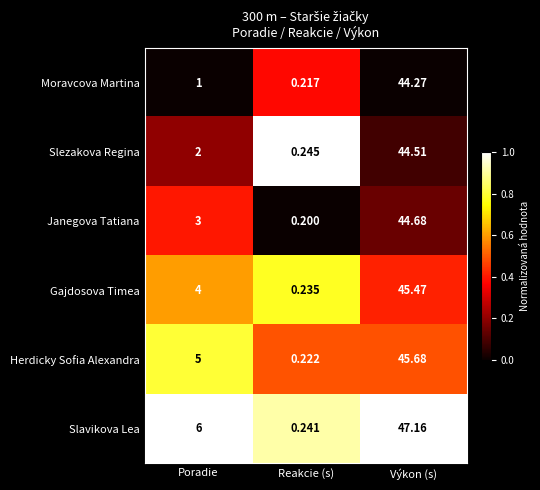

What is the difference between the highest and lowest values at Poradie?

5.0